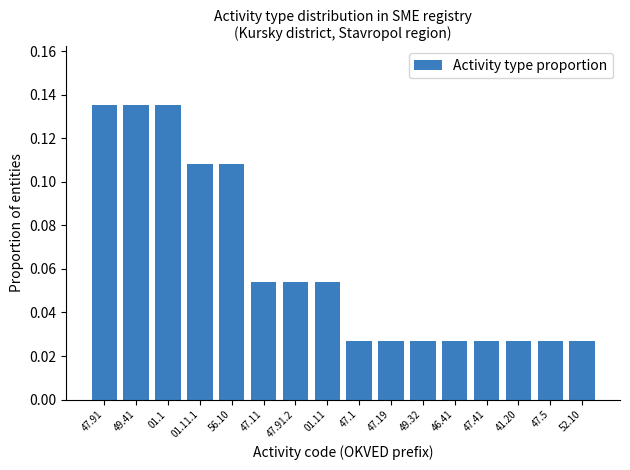

How many values are between 0 and 1?

16